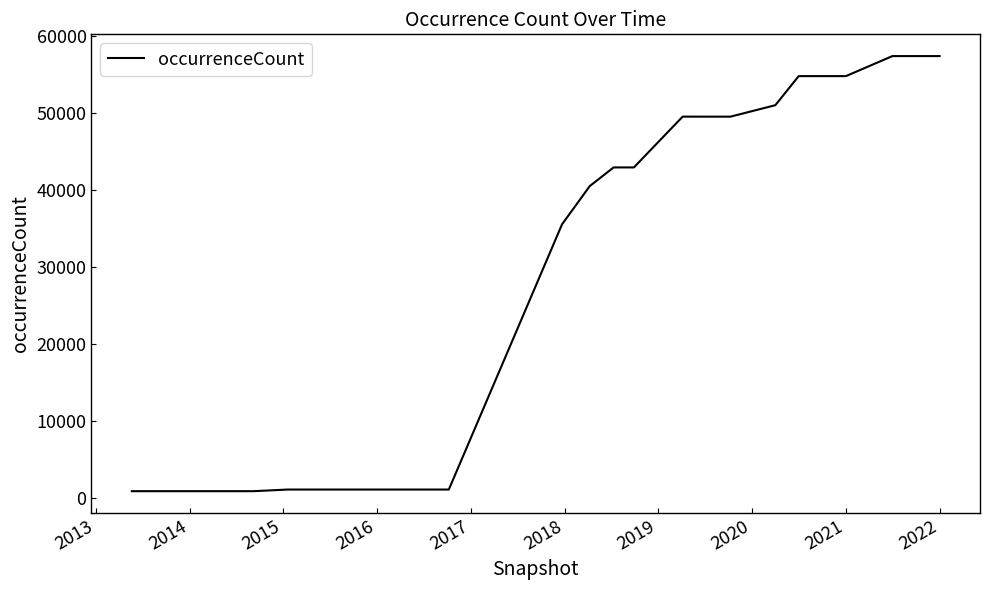

What is the greatest value displayed?

57430